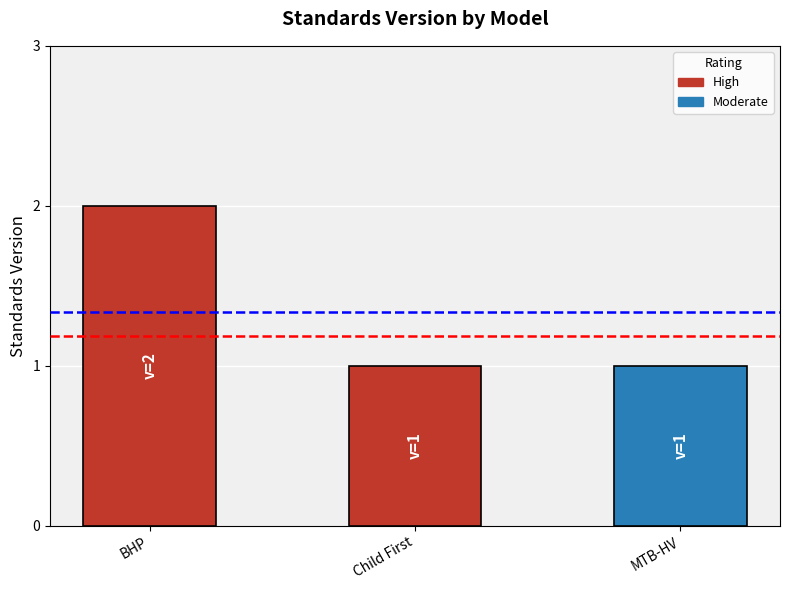

Reading left to right, what are all the values shown in this chart?

2	1	1